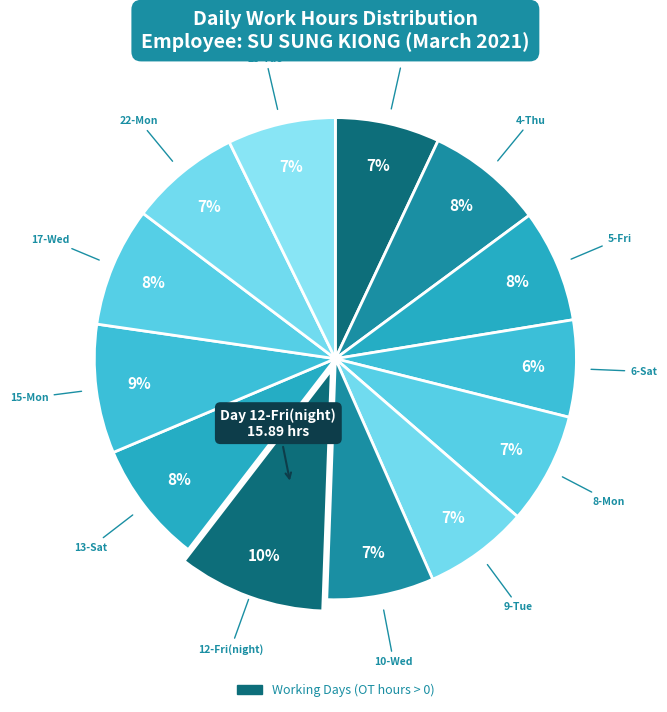

How many segments does this pie chart have?

13